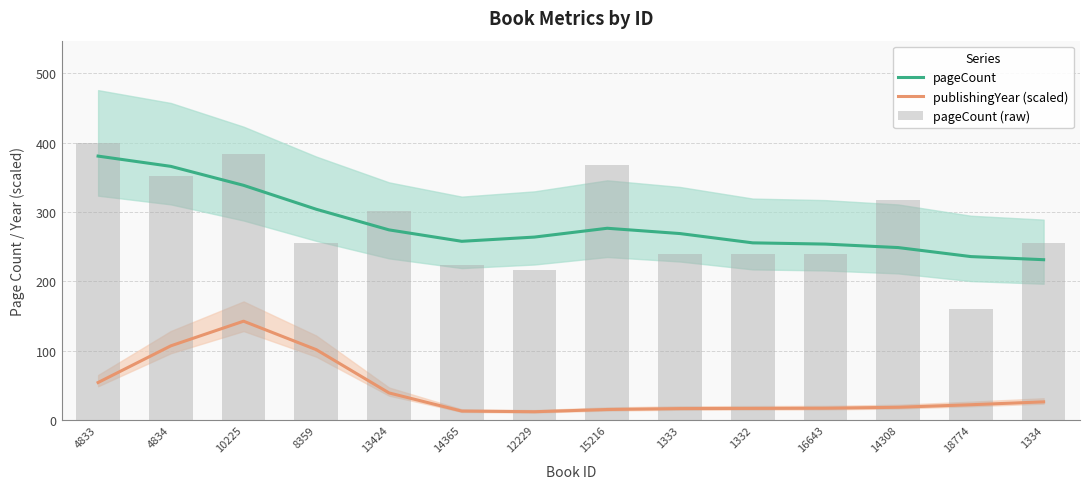

Between 1332 and 15216, which is larger?

15216